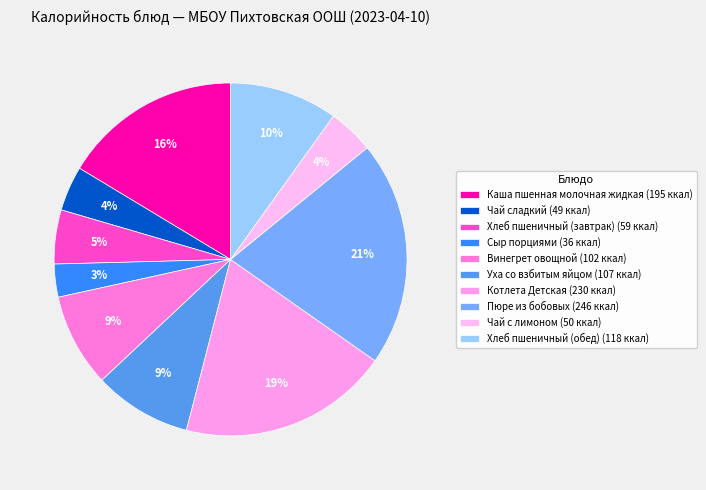

To the nearest percent, what is the difference between the largest and smallest slice percentages?

18%